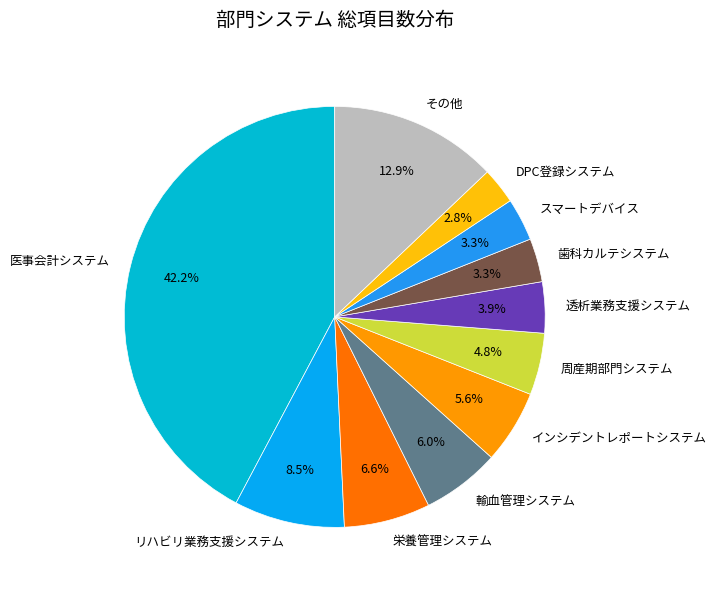

Count the number of slices in the pie.

11